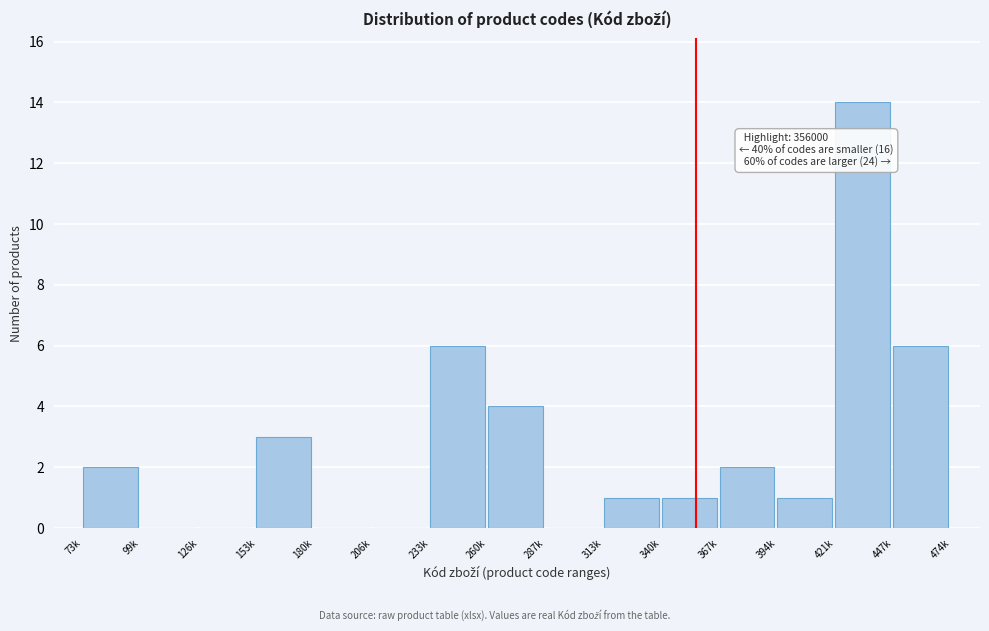

Reading right to left, transcribe all the data shown in this chart.

447k=6	421k=14	394k=1	367k=2	340k=1	313k=1	287k=0	260k=4	233k=6	206k=0	180k=0	153k=3	126k=0	99k=0	73k=2